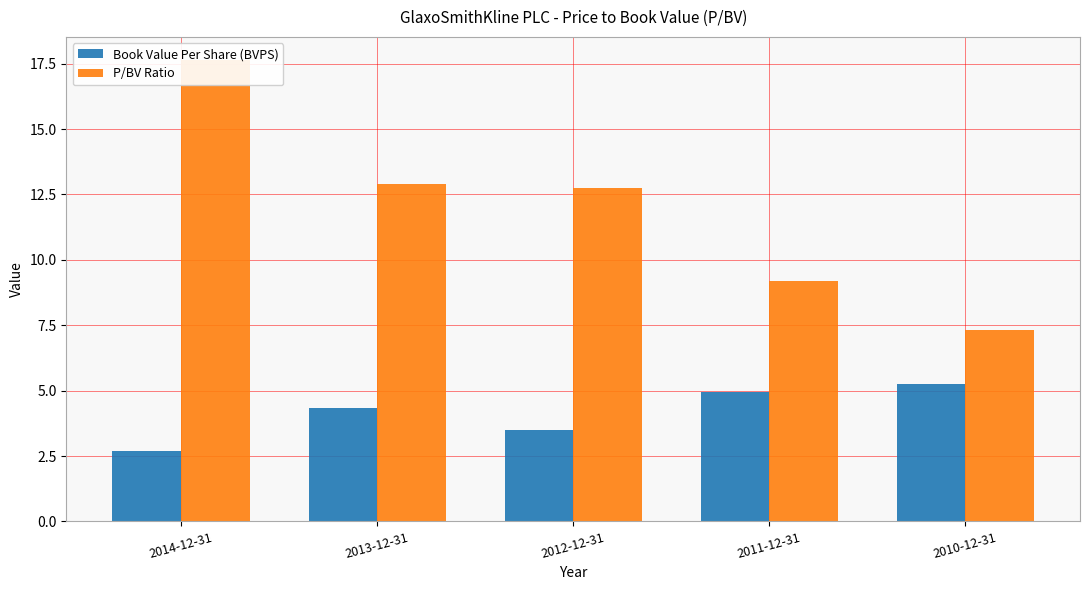

At which category is the sum across all series the highest?

2014-12-31